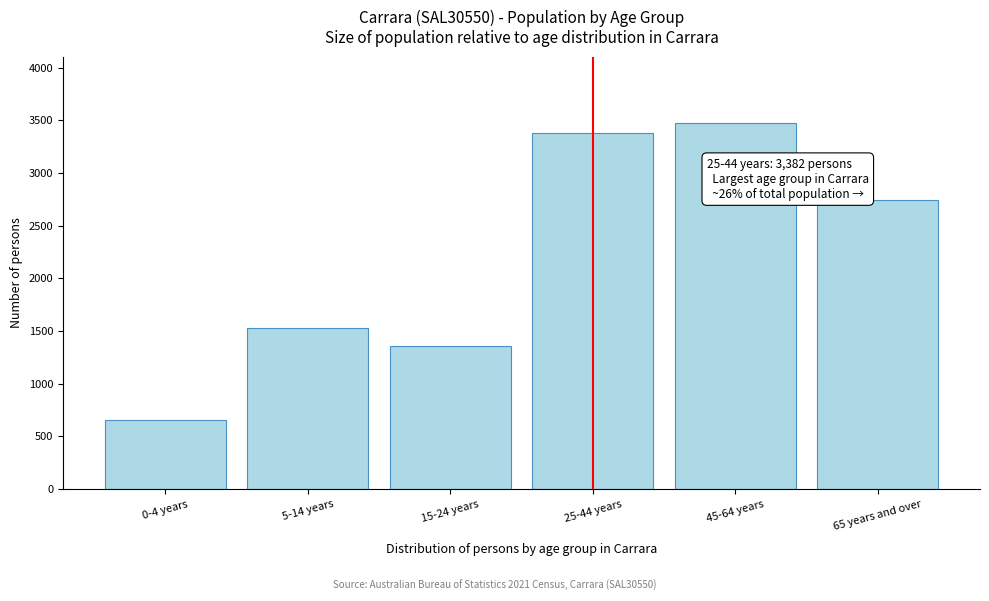

Reading left to right, what are all the values shown in this chart?

653	1529	1361	3382	3478	2740